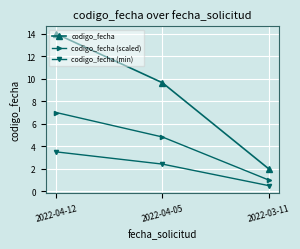

Reading left to right, extract all data points from this chart.

codigo_fecha: 14.0	9.6	2.0
codigo_fecha (scaled): 7.0	4.8	1.0
codigo_fecha (min): 3.5	2.4	0.5